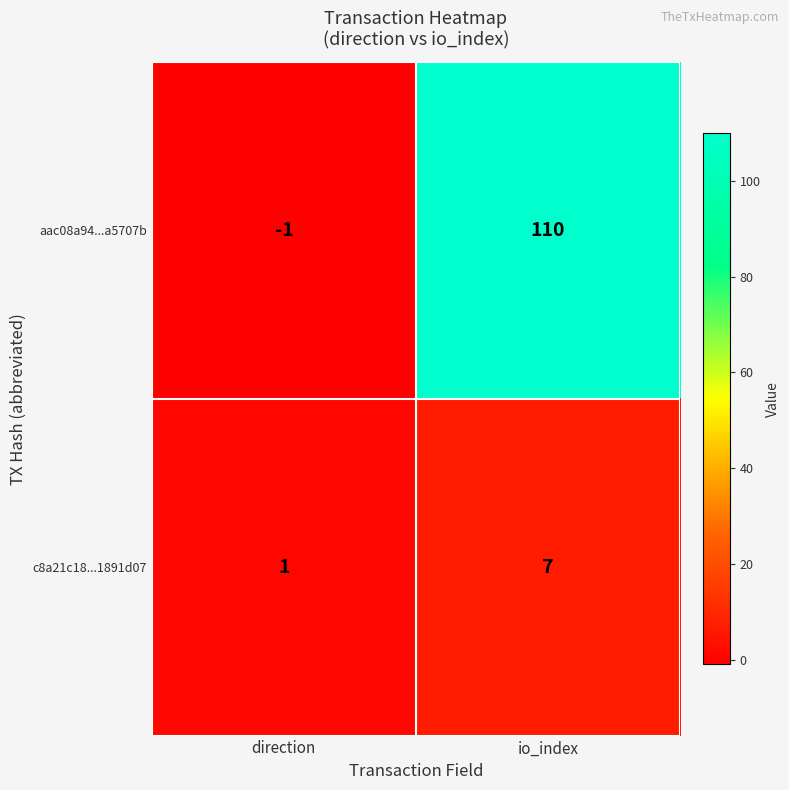

What is the sum of the aac08a94...a5707b values at io_index and direction?

109